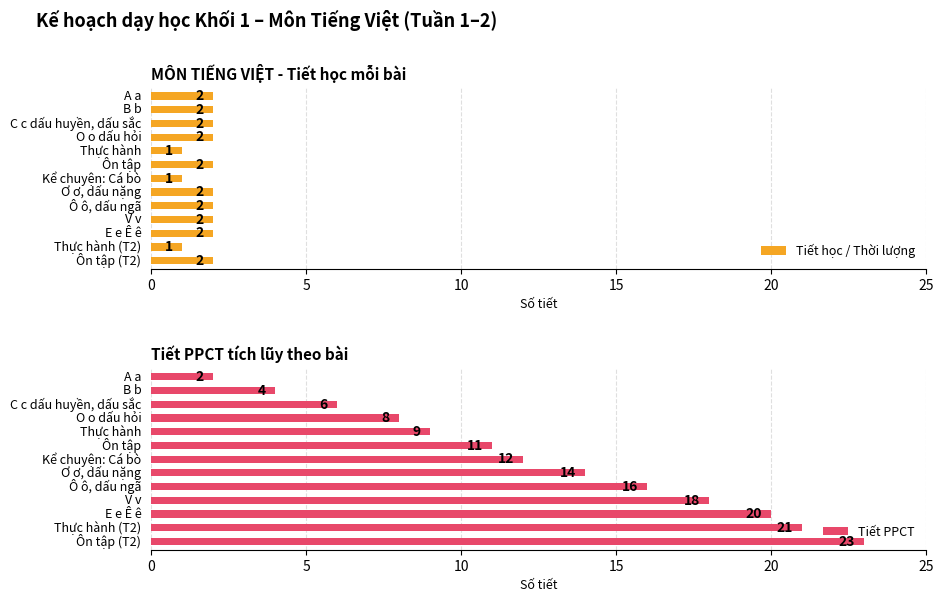

What is the value of the Tiết PPCT bar at the 2nd from the left?

4